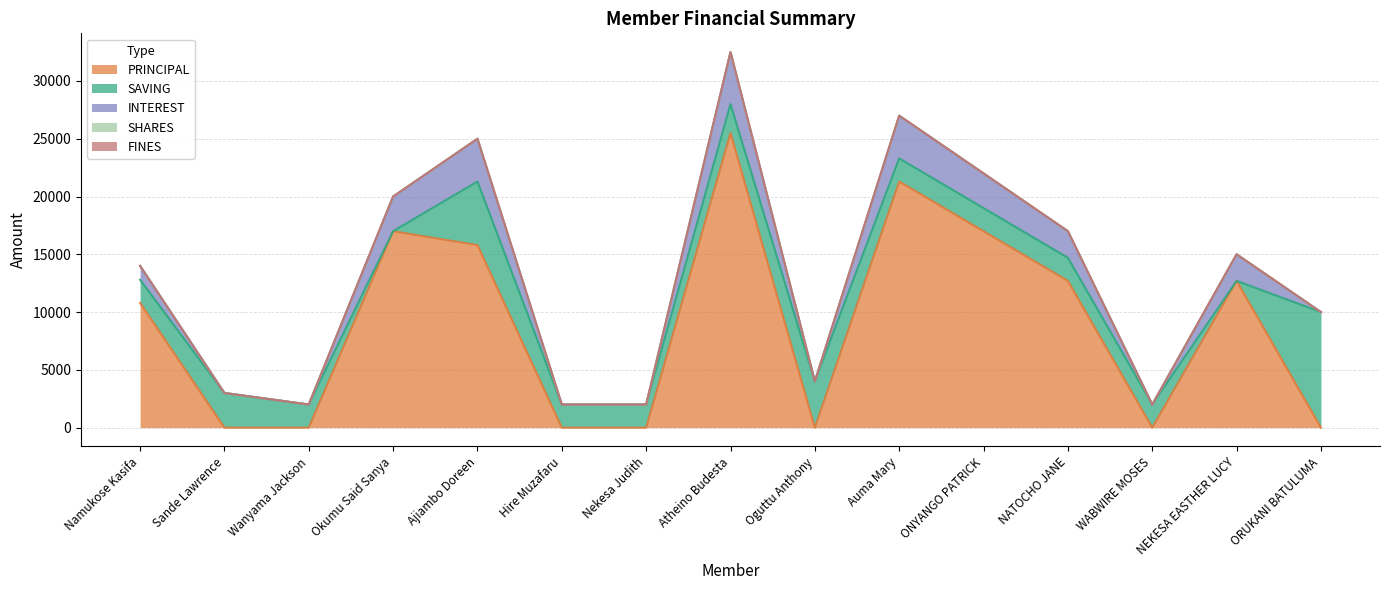

In SAVING, how many points are higher than both neighbors (excluding endpoints)?

3